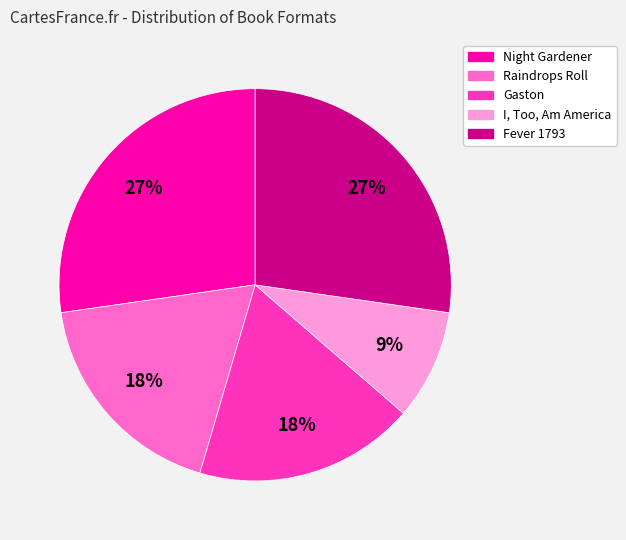

How many slices are in this pie chart?

5